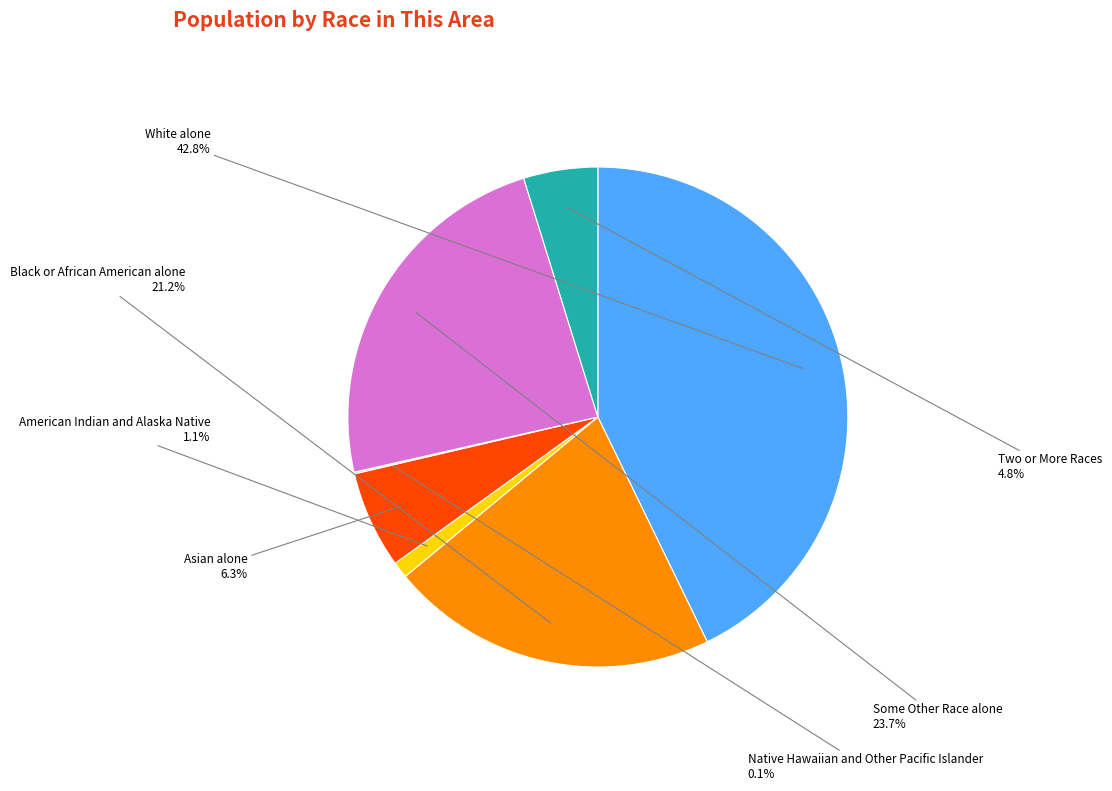

Is there a majority slice in this chart?

No